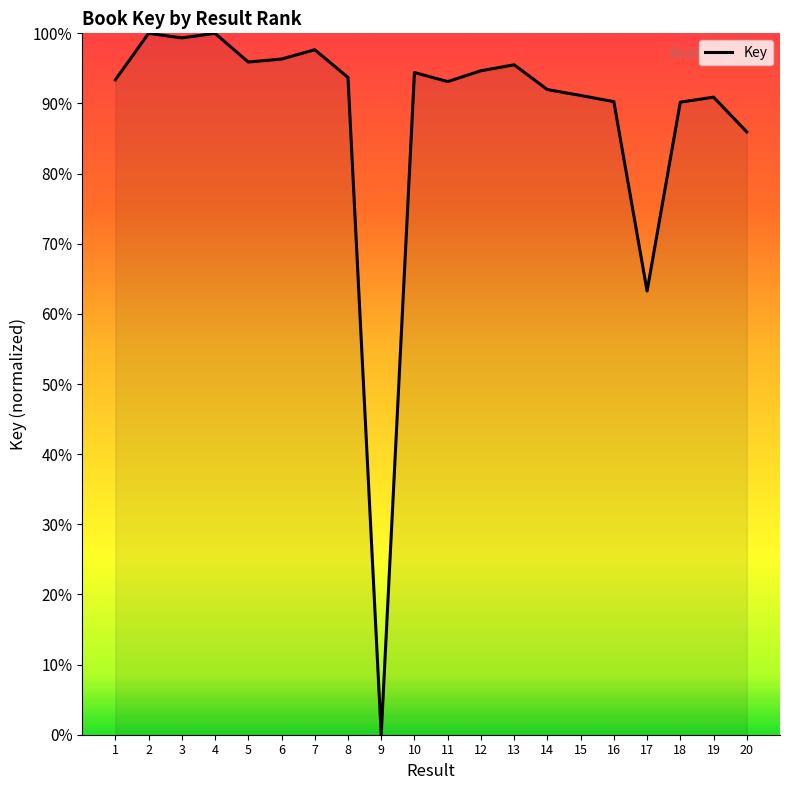

What is the change in value from 10 to 16?

-4.1